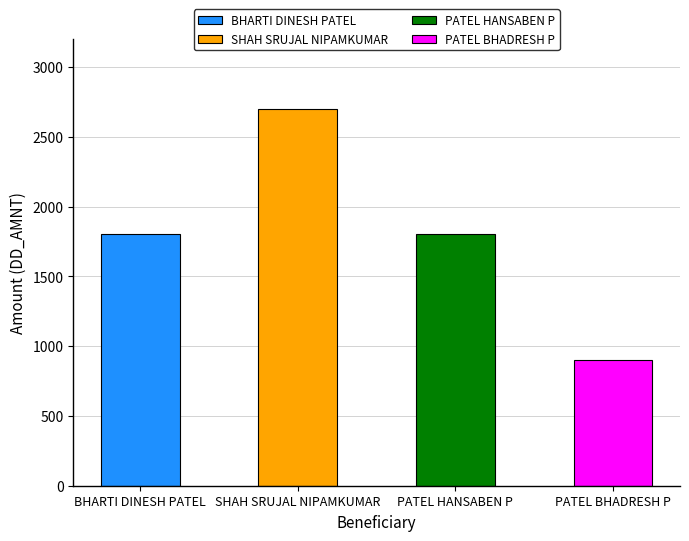

The value at PATEL HANSABEN P is 2739. True or false?

False